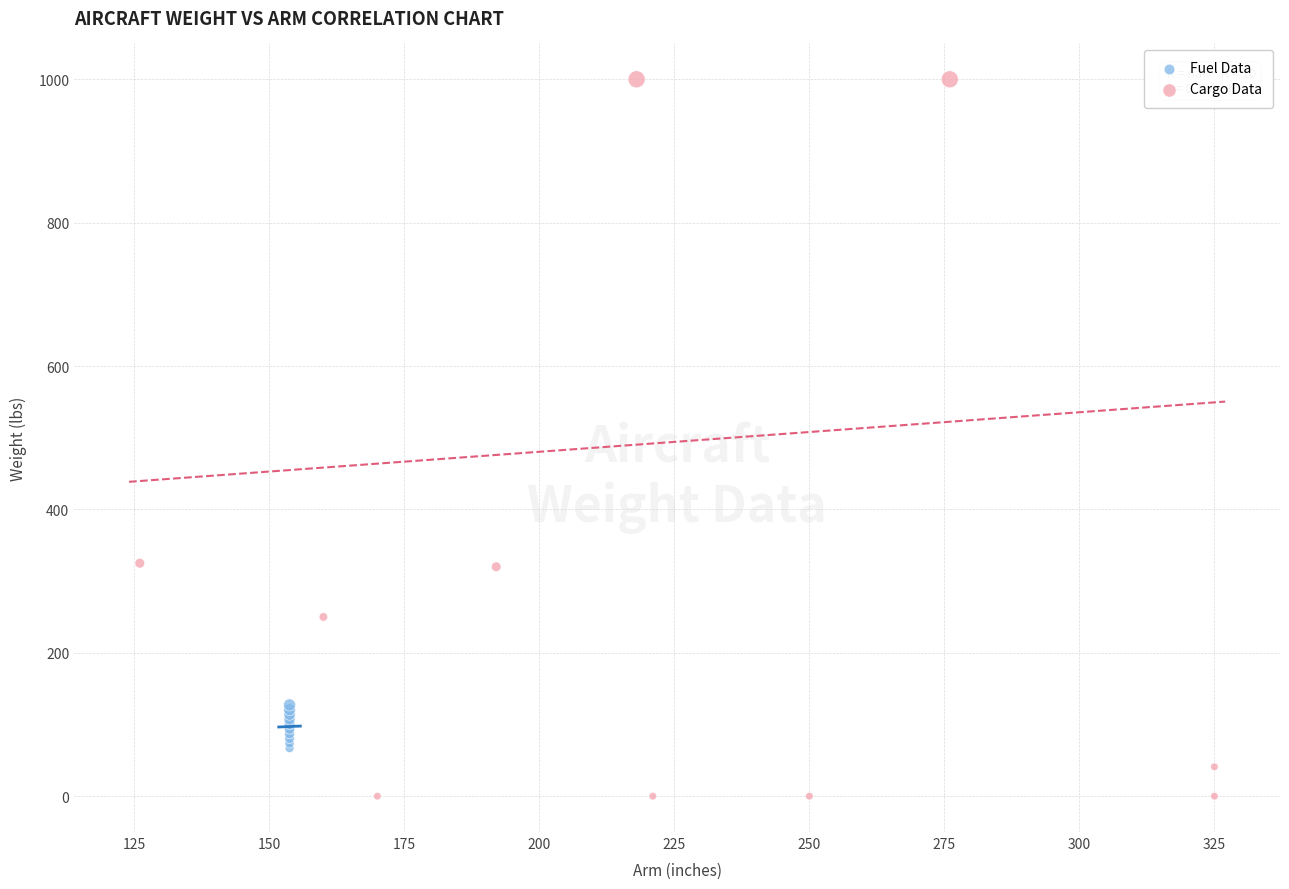

Which series has the largest Y range (max minus min)?

Cargo Data